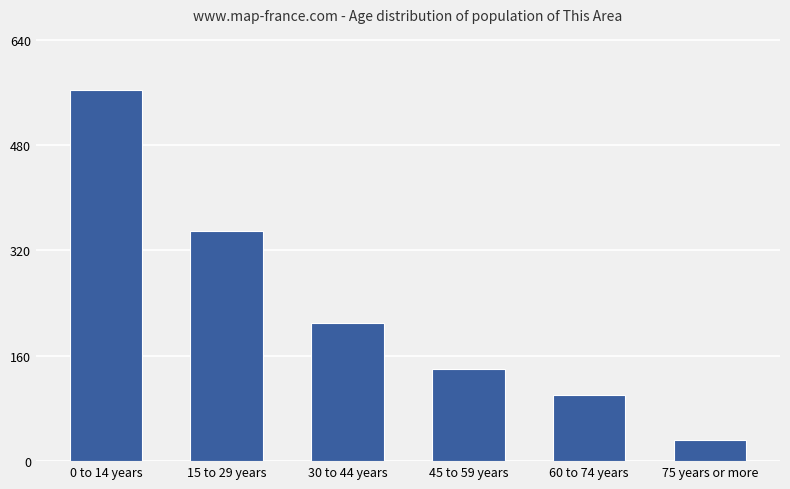

What is the change in value from 30 to 44 years to 75 years or more?

-178